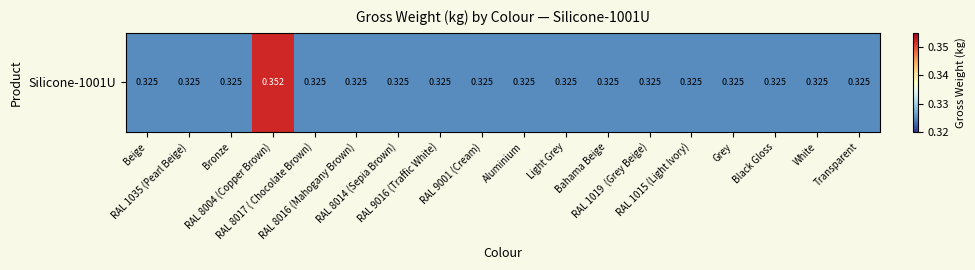

Where is the data nearest to the value 0?

Beige